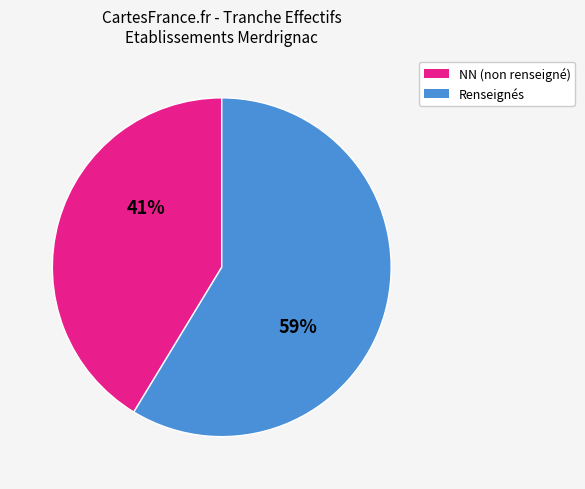

Is there a majority slice in this chart?

Yes